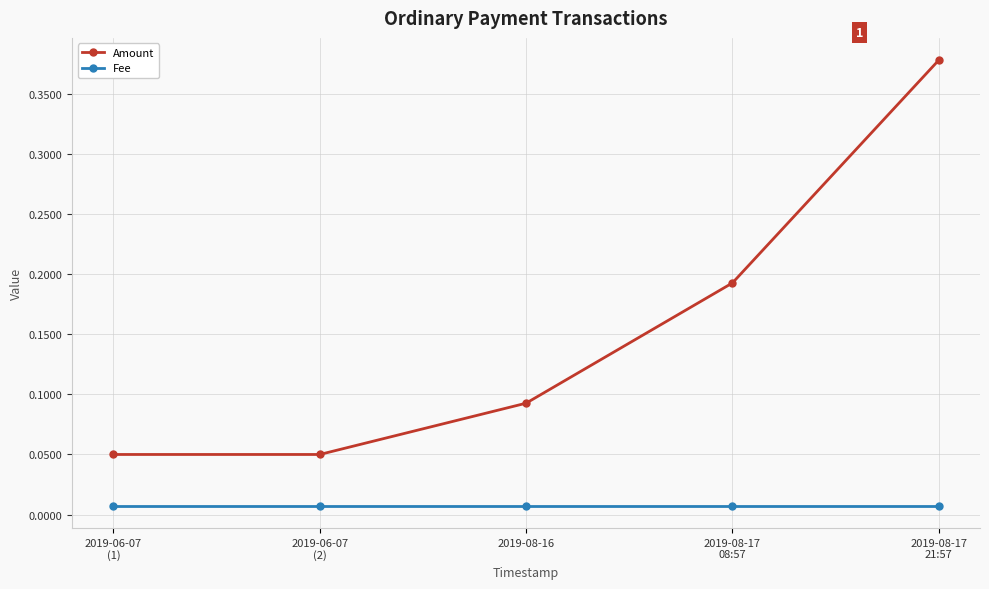

Count the Amount values in the range 0 to 1.

5